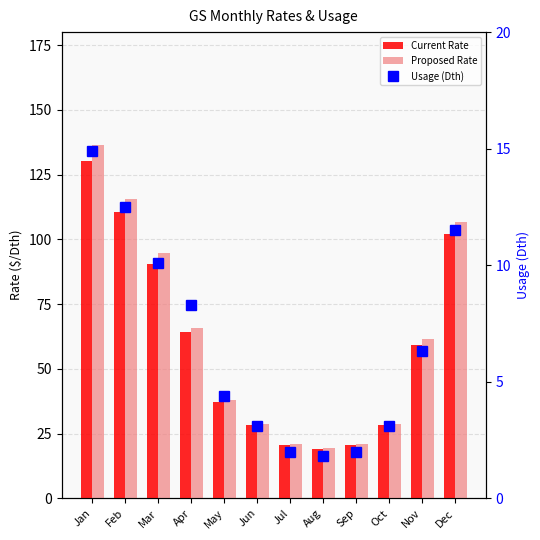

Which series has the largest range (max minus min)?

Proposed Rate